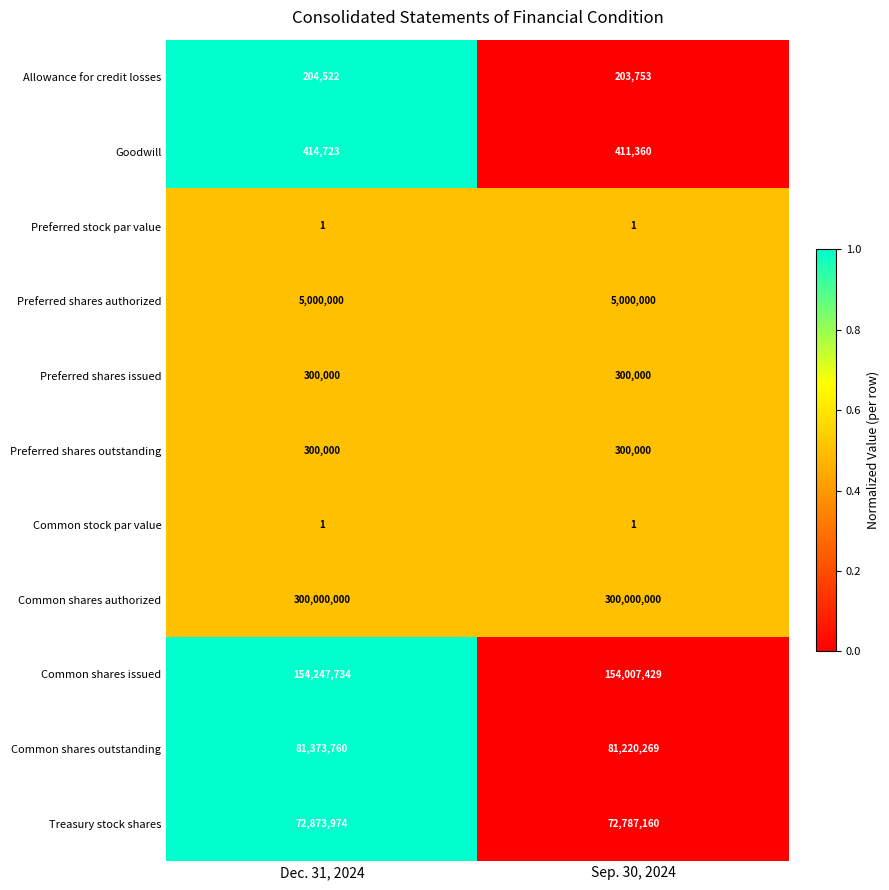

What is the total value across all series at Sep. 30, 2024?

614229973